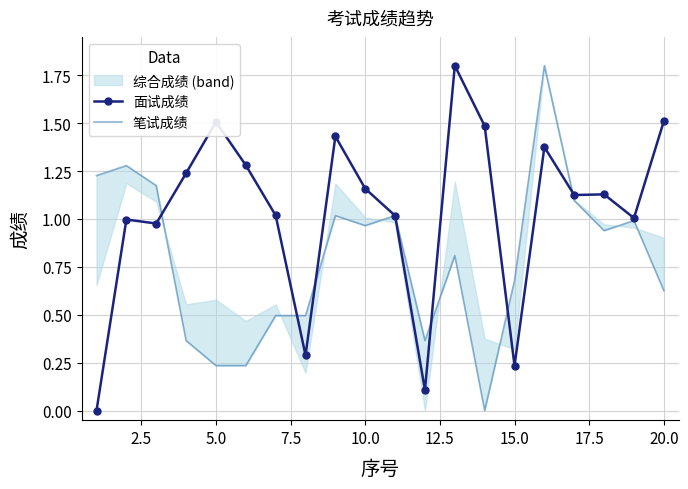

List the series in order of their peak value, lowest first.

面试成绩, 笔试成绩